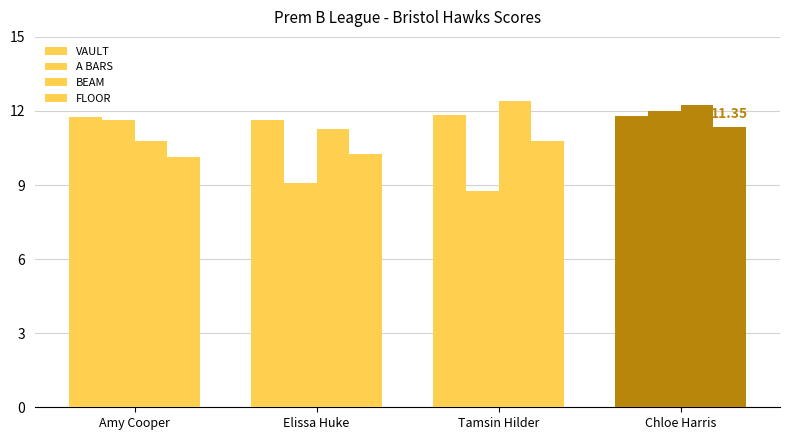

The BEAM series shows 12.2 at Chloe Harris. True or false?

True